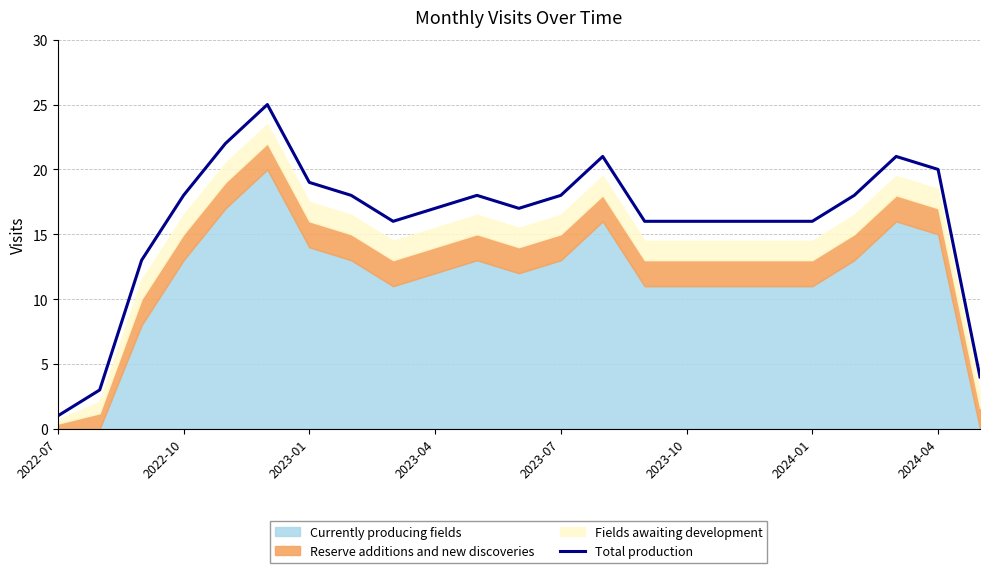

Which label corresponds to the smallest value in the chart?

2022-07